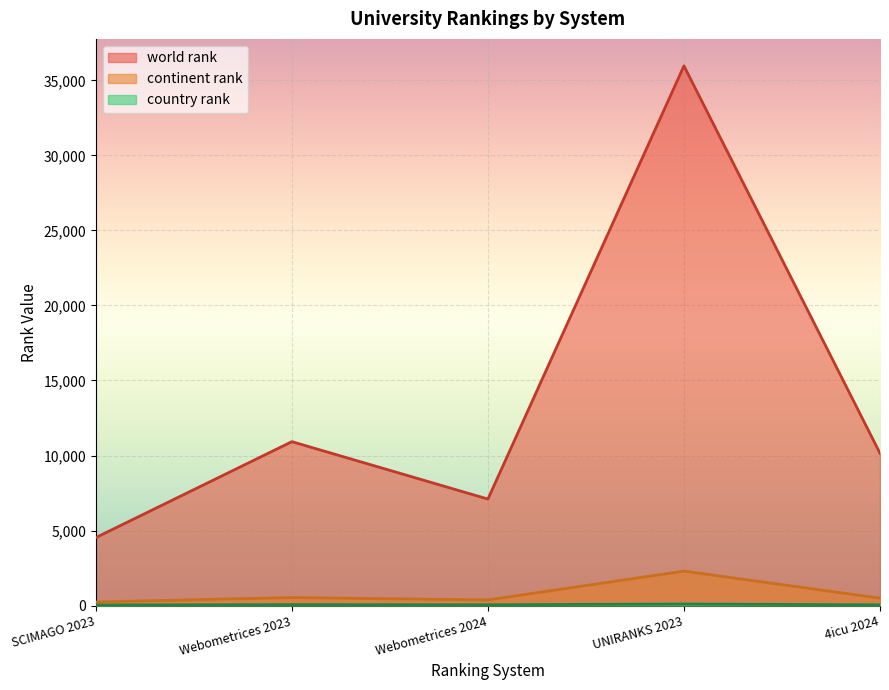

What position from the right is 4icu 2024?

1